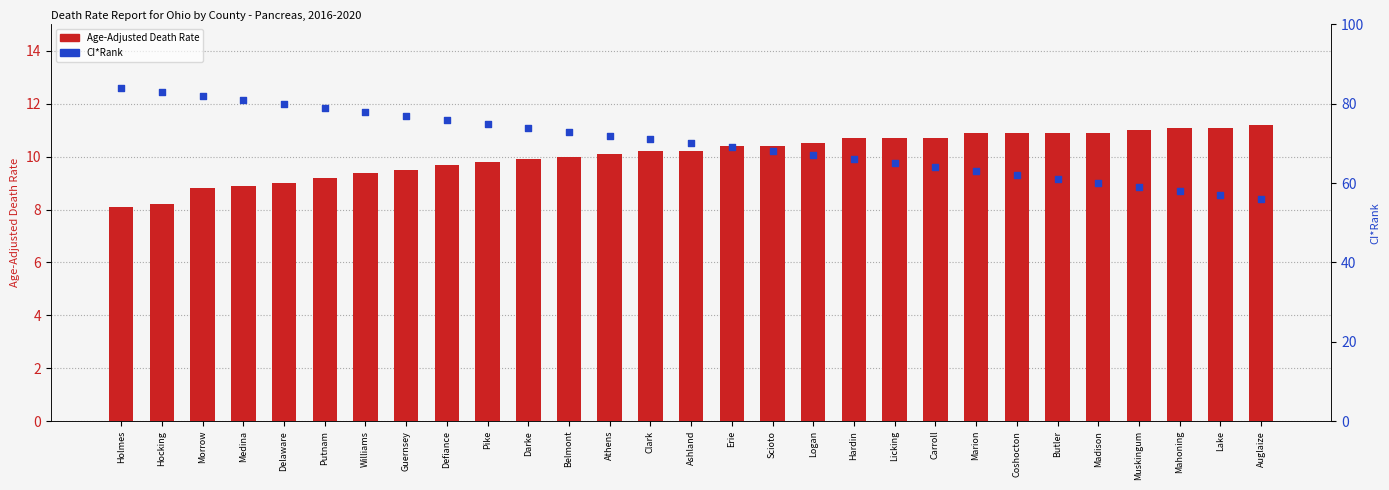

Which series contains the lowest Y value?

Age-Adjusted Death Rate